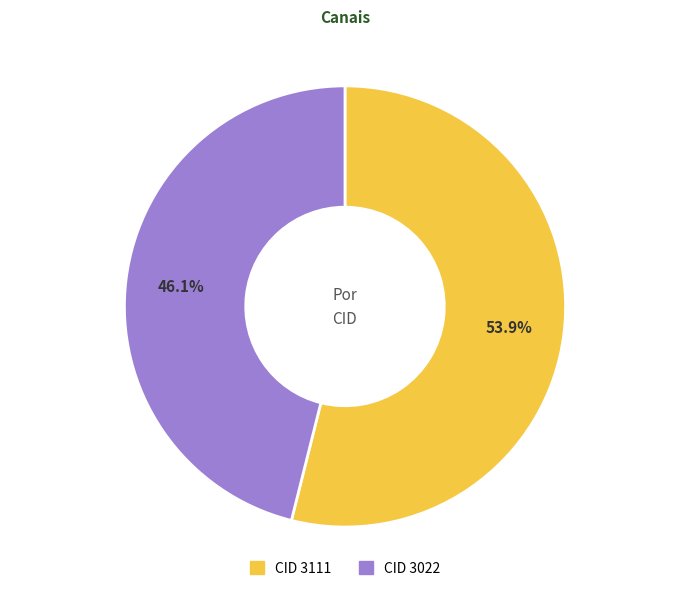

To the nearest percent, what is the difference between the largest and smallest slice percentages?

8%